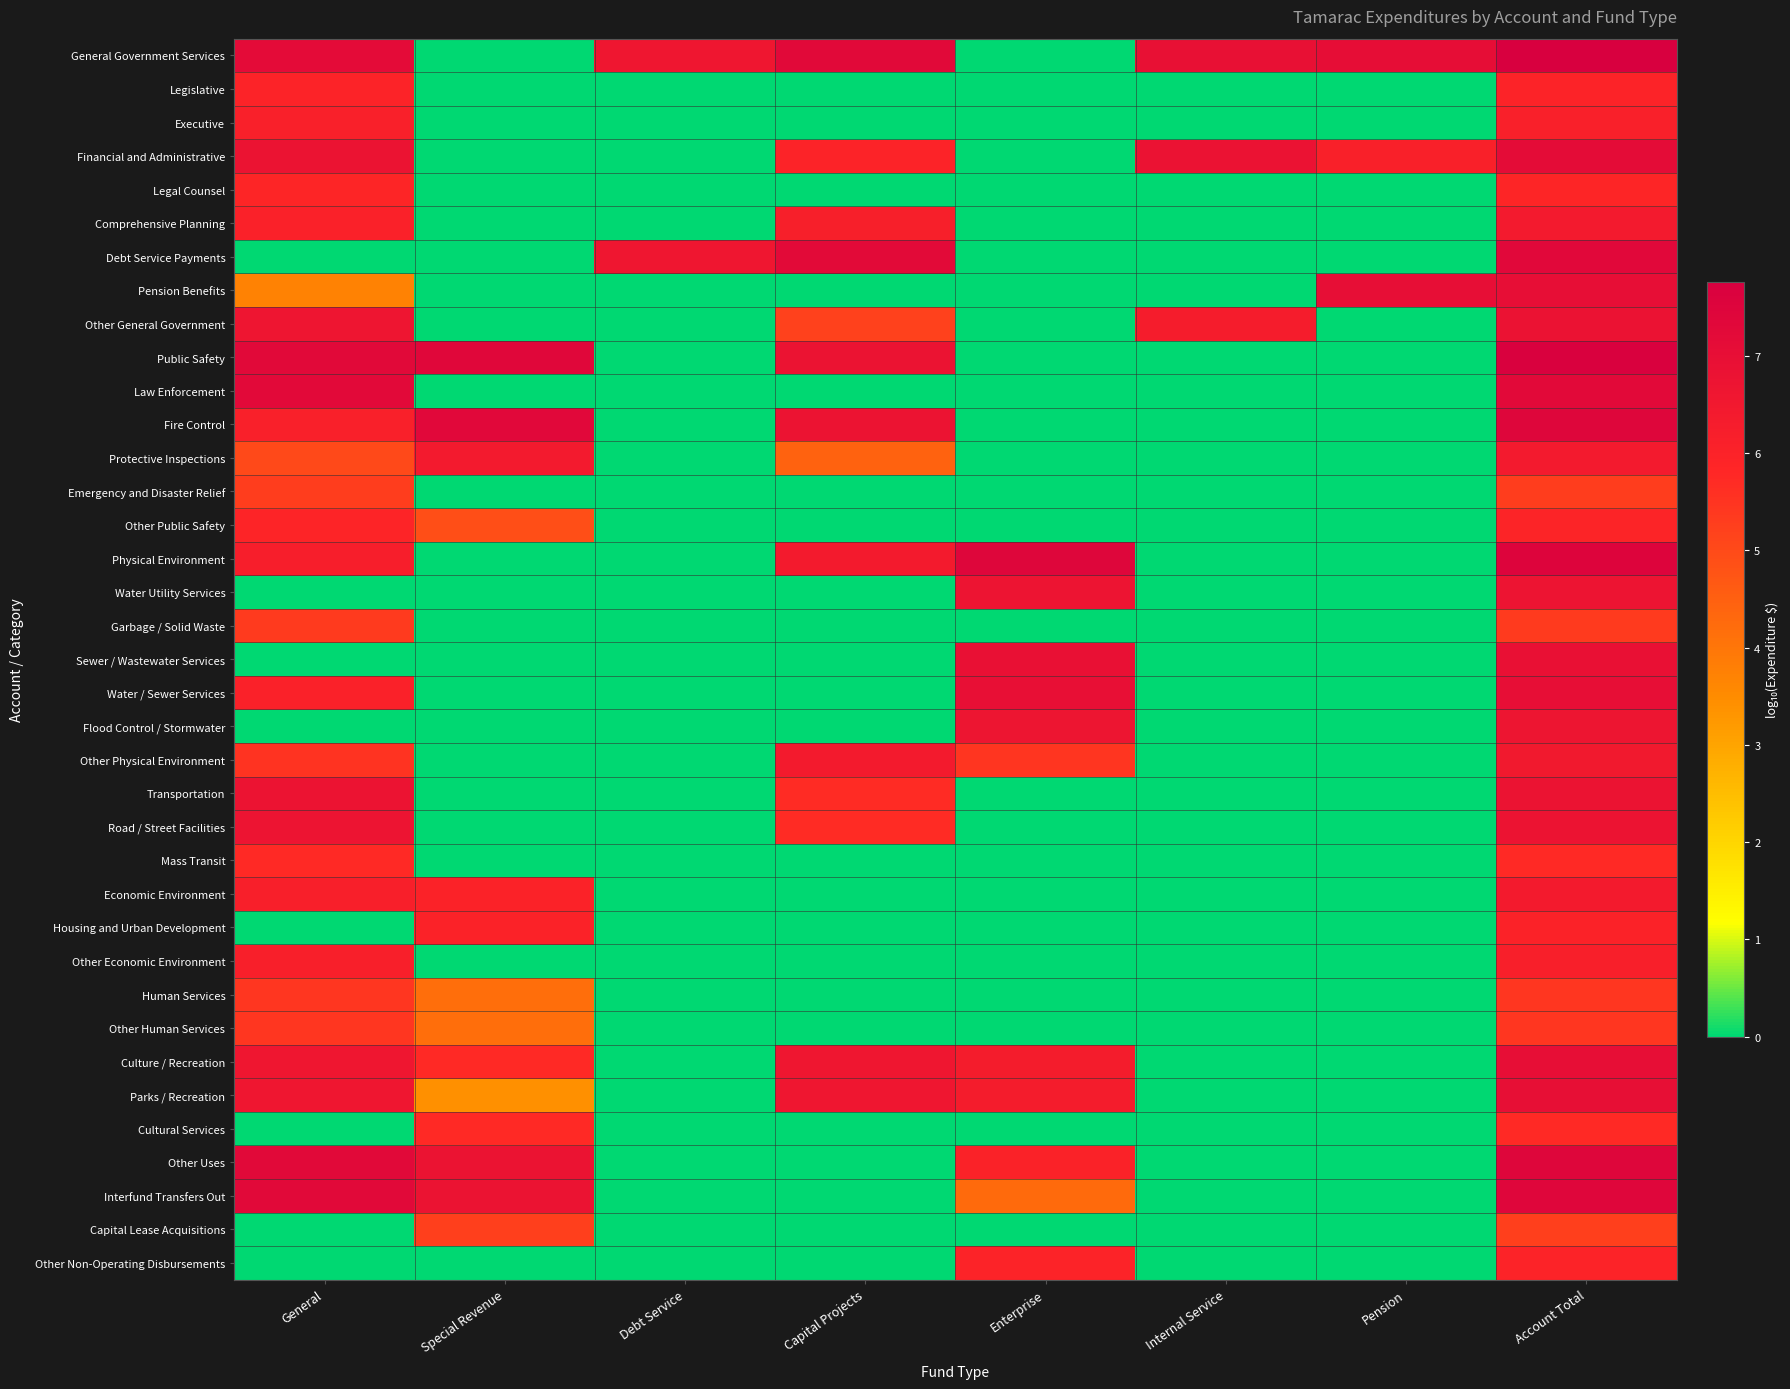

Which series has the largest total across all categories?

General Government Services